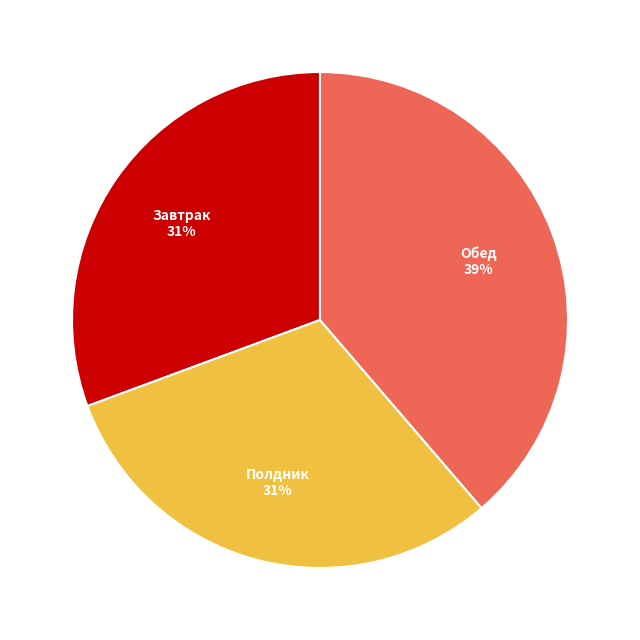

To the nearest percent, what is the difference between the largest and smallest slice percentages?

8%